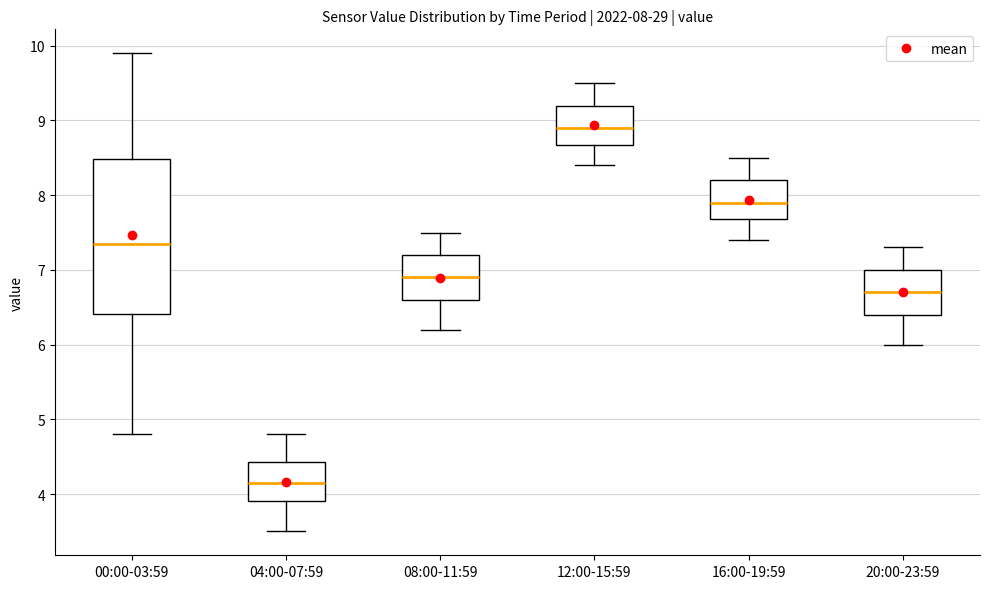

Which box is the tallest, from its lower edge to its upper edge?

00:00-03:59